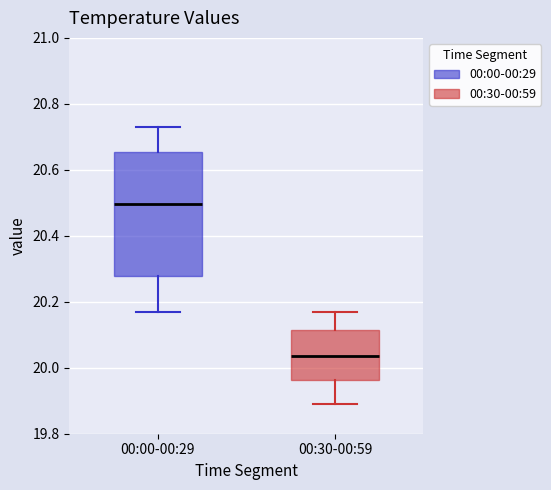

Where does the upper whisker of the box for 00:30-00:59 end on the y-axis? The values are not printed on the chart, so give them approximately, as read against the axis.

20.18